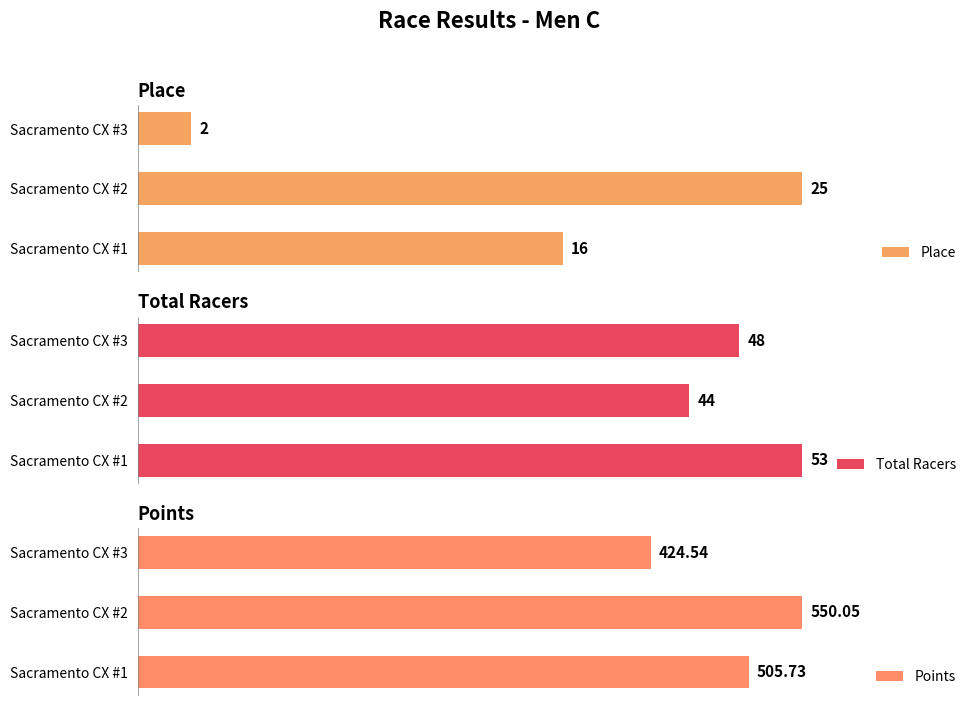

List the labels in order of Place value, largest first.

Sacramento CX #2, Sacramento CX #1, Sacramento CX #3